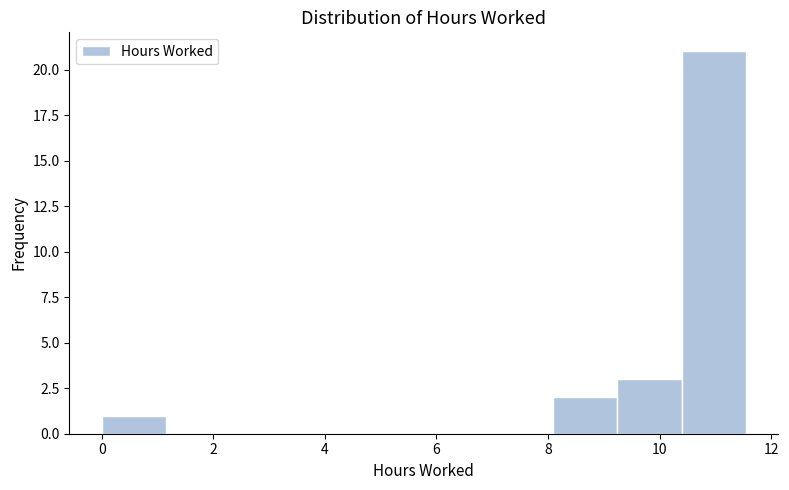

Reading left to right, transcribe this chart: for each bar, give the range it covers on the x-axis and its height. Neither the bar edges nor the heights are printed on the chart, so give them approximately, as read against the axes.

0.0 to 1.2: 1
1.2 to 2.4: 0
2.4 to 3.4: 0
3.4 to 4.6: 0
4.6 to 5.8: 0
5.8 to 7.0: 0
7.0 to 8.0: 0
8.0 to 9.2: 2
9.2 to 10.4: 3
10.4 to 11.6: 21